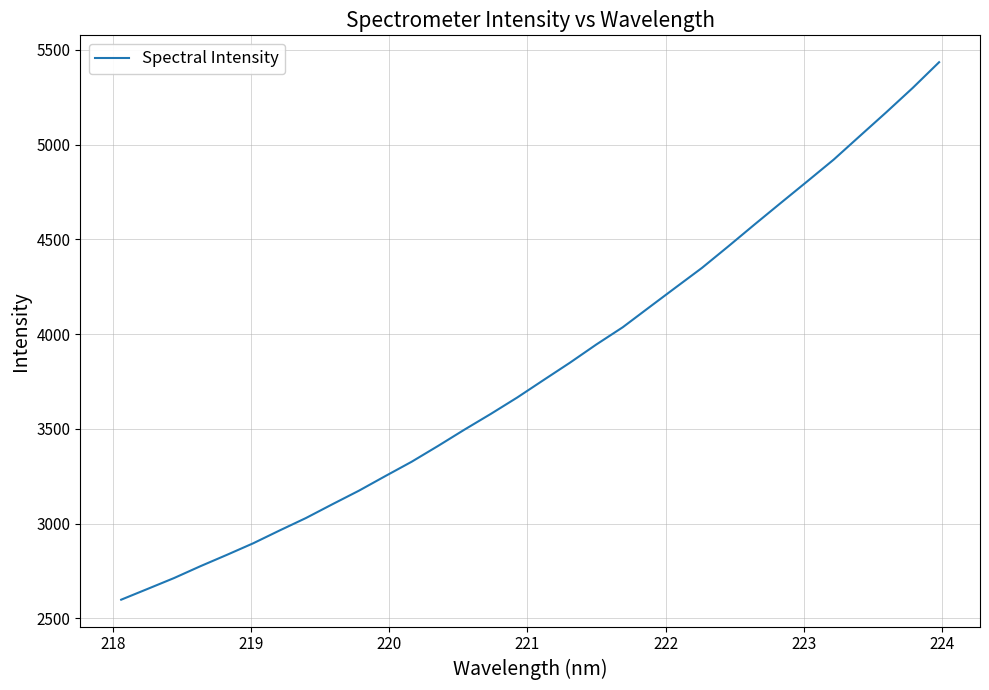

What is the smallest value displayed?

2598.2